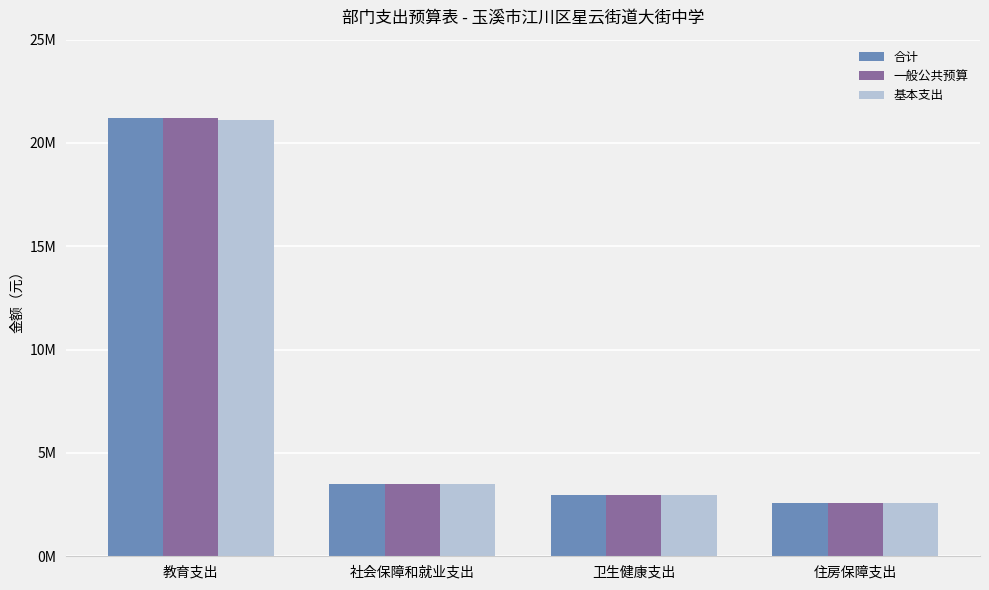

True or false: 一般公共预算 has a value of 2949979.1 at 卫生健康支出.

True